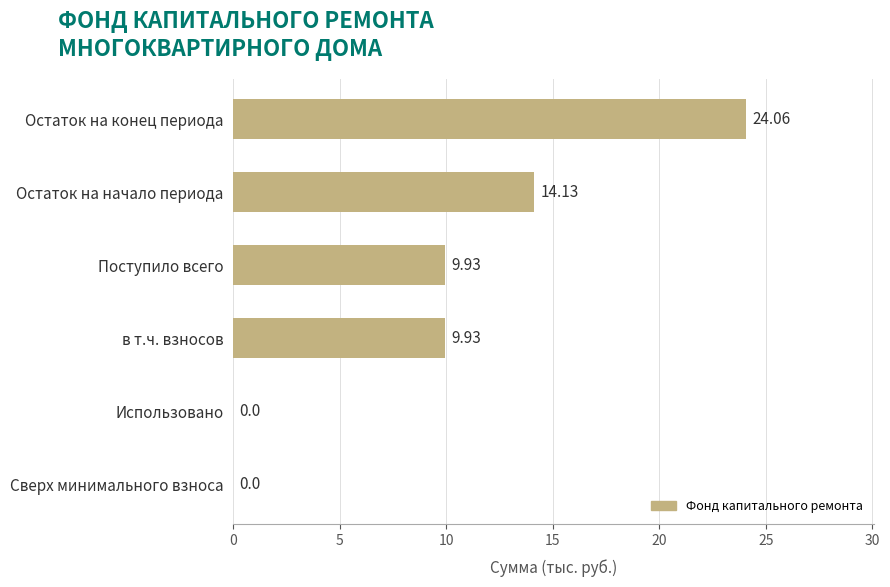

At which category does the chart reach its peak across all series?

Остаток на конец периода